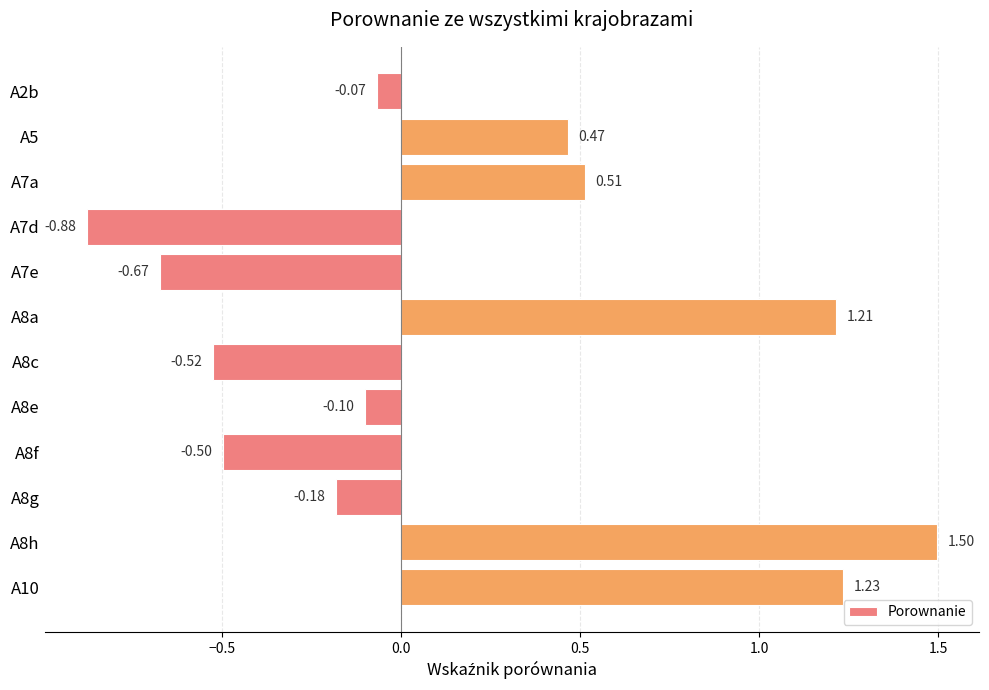

What is the sum of all values?

2.0